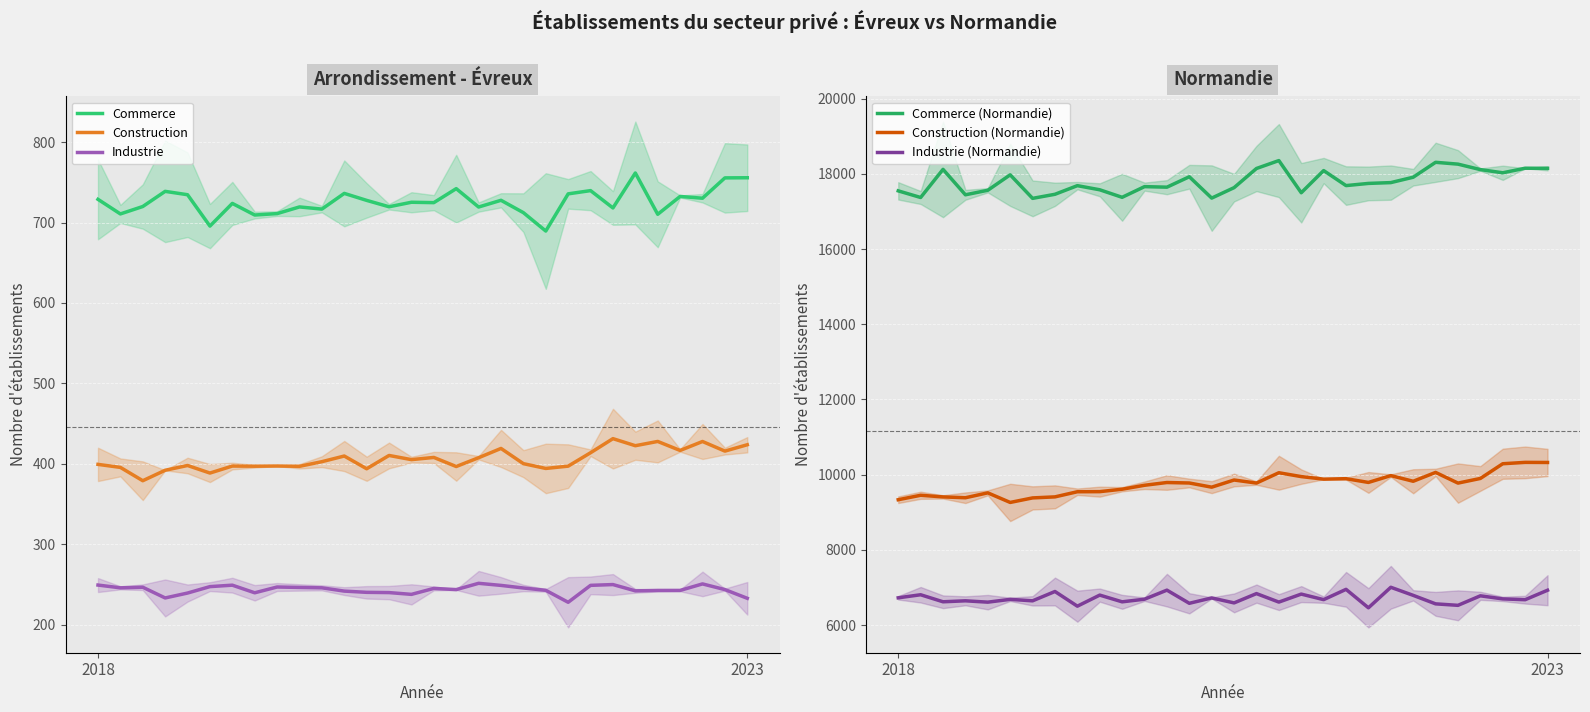

How many distinct data groups are displayed?

6